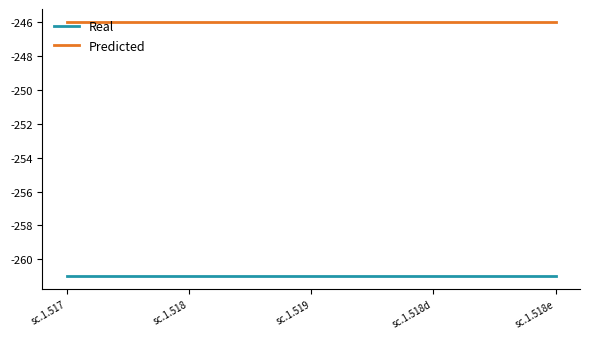

Reading left to right, extract all data points from this chart.

Real: sc.1.517=-261	sc.1.518=-261	sc.1.519=-261	sc.1.518d=-261	sc.1.518e=-261
Predicted: sc.1.517=-246	sc.1.518=-246	sc.1.519=-246	sc.1.518d=-246	sc.1.518e=-246